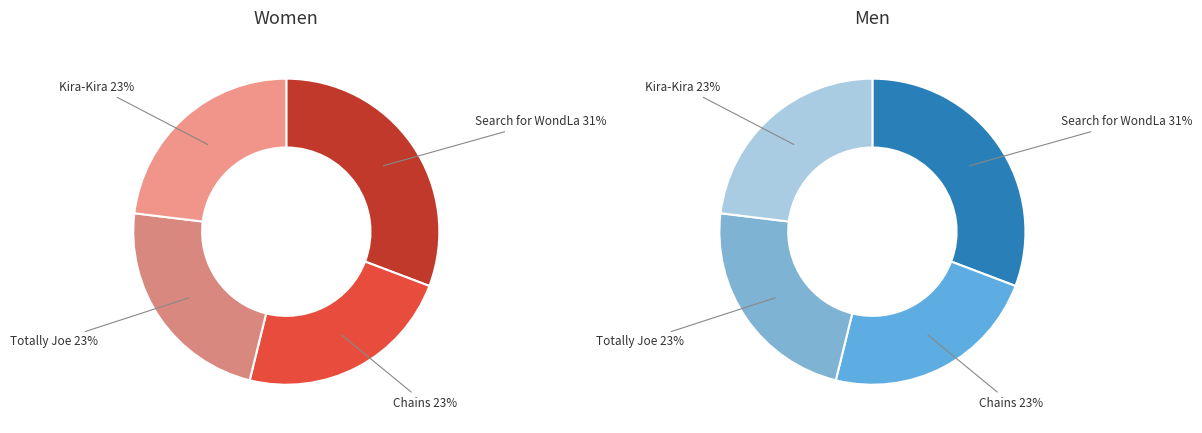

Approximately how many times larger is the value at Chains compared to Totally Joe?

1.0